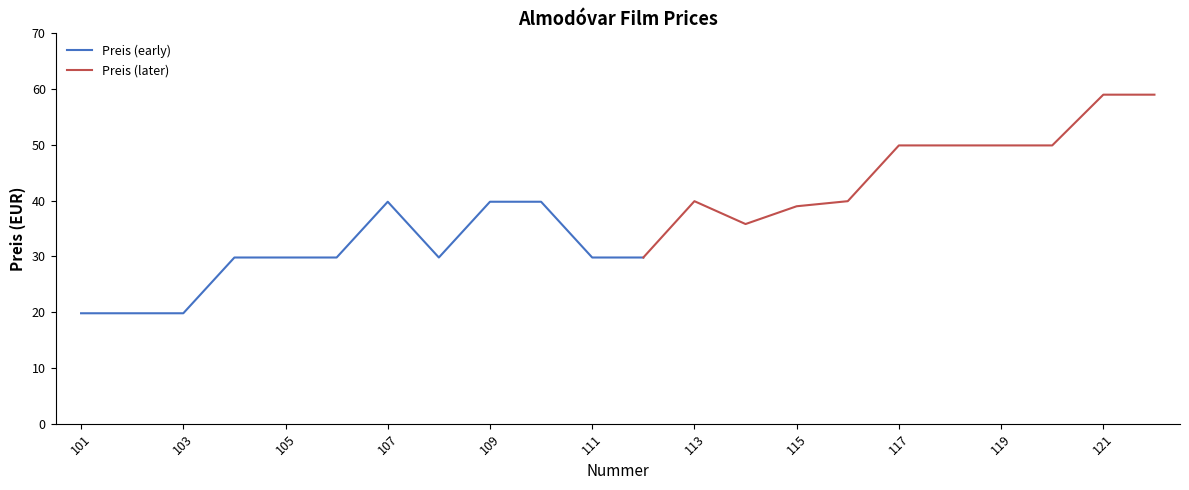

Where does the data first go above 39?

107